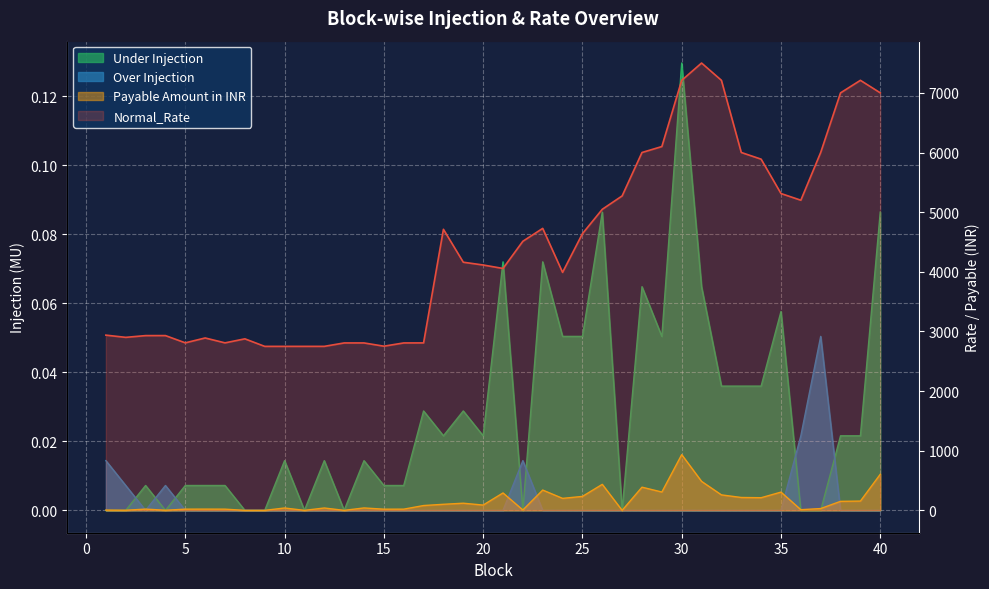

The Over Injection series shows 0.0 at 27. True or false?

True